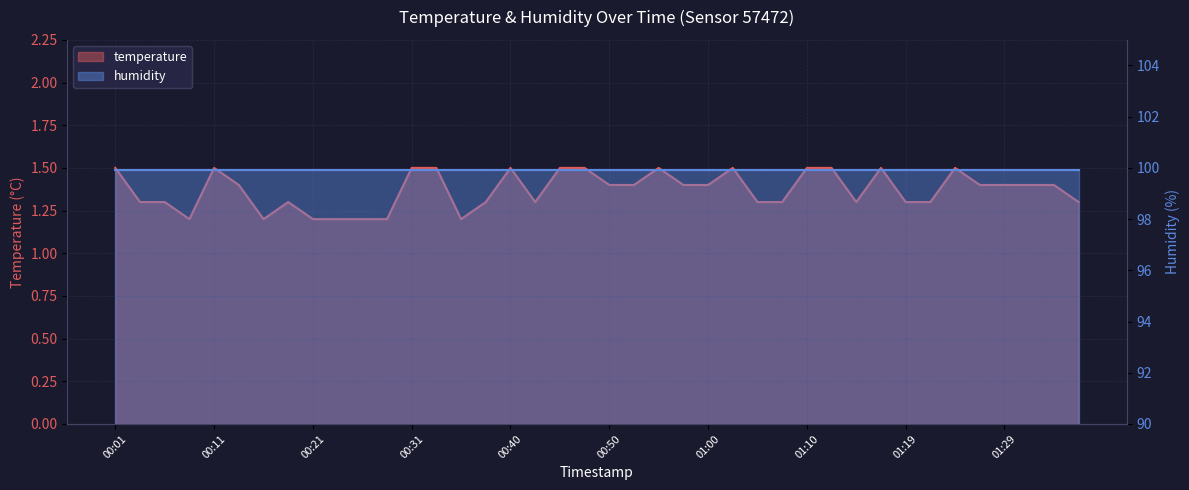

What is the approximate value at 00:01?

1.5